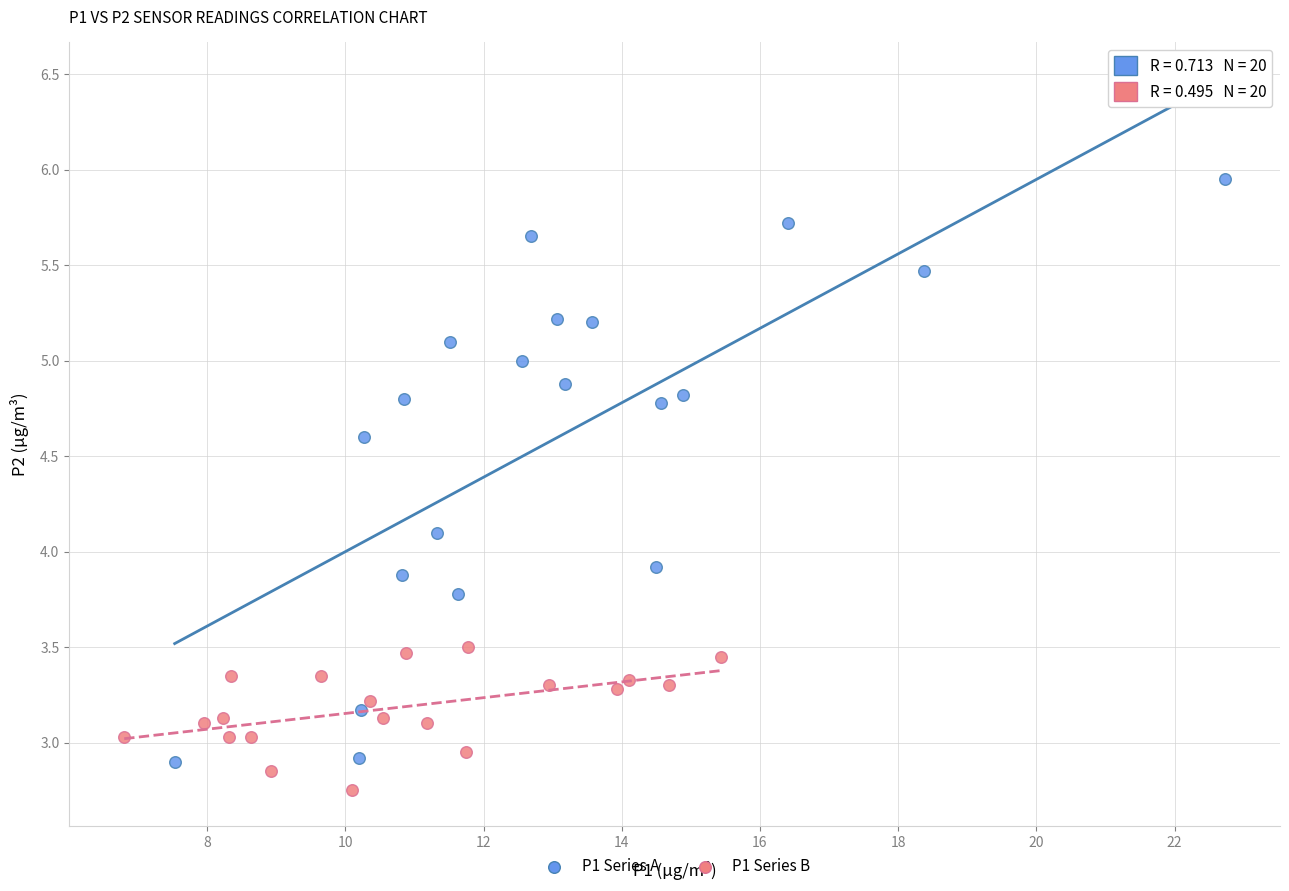

Which series contains the highest Y value?

P1 Series A